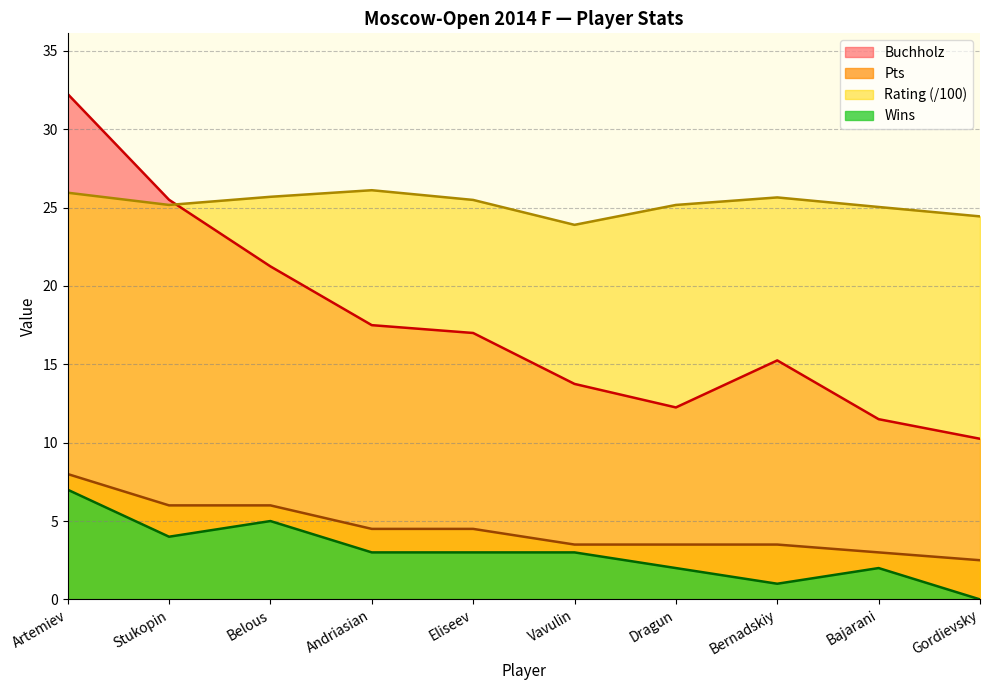

What is the maximum value for Buchholz?

32.2